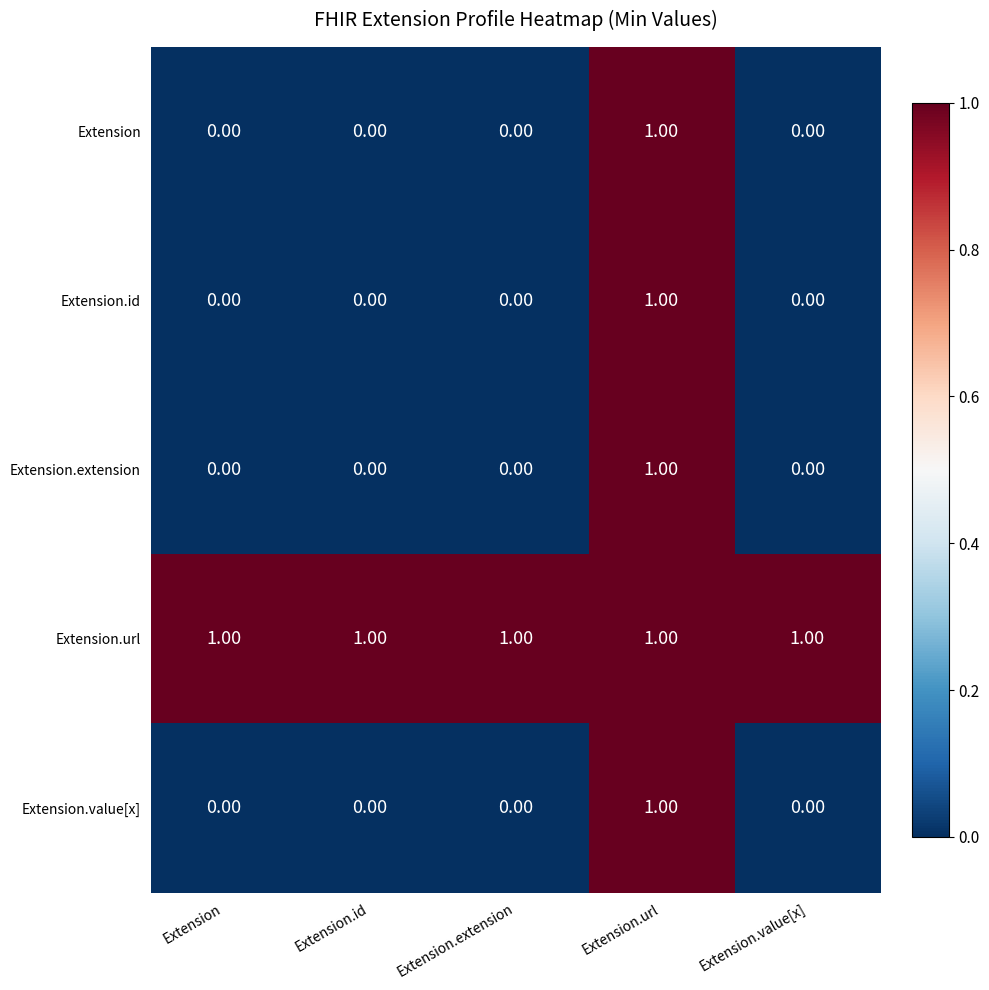

At how many categories does at least one series exceed 0?

5